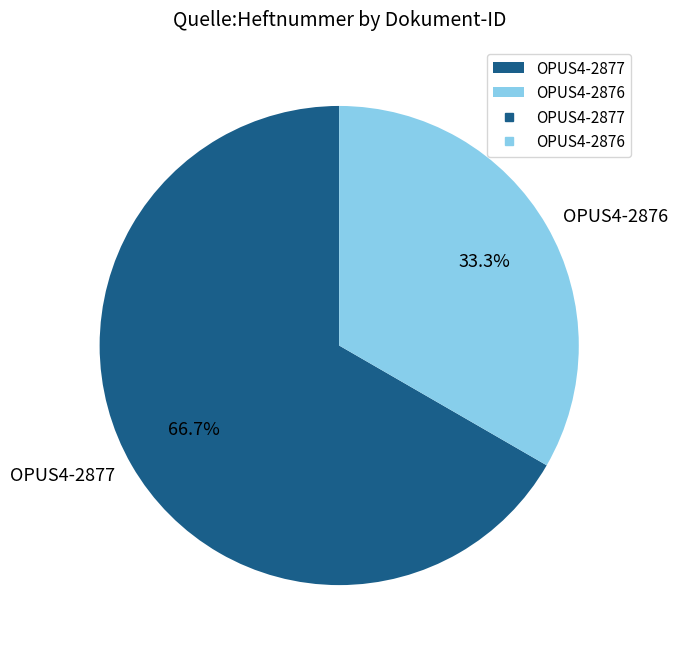

Which category has the smallest portion of the pie?

OPUS4-2876